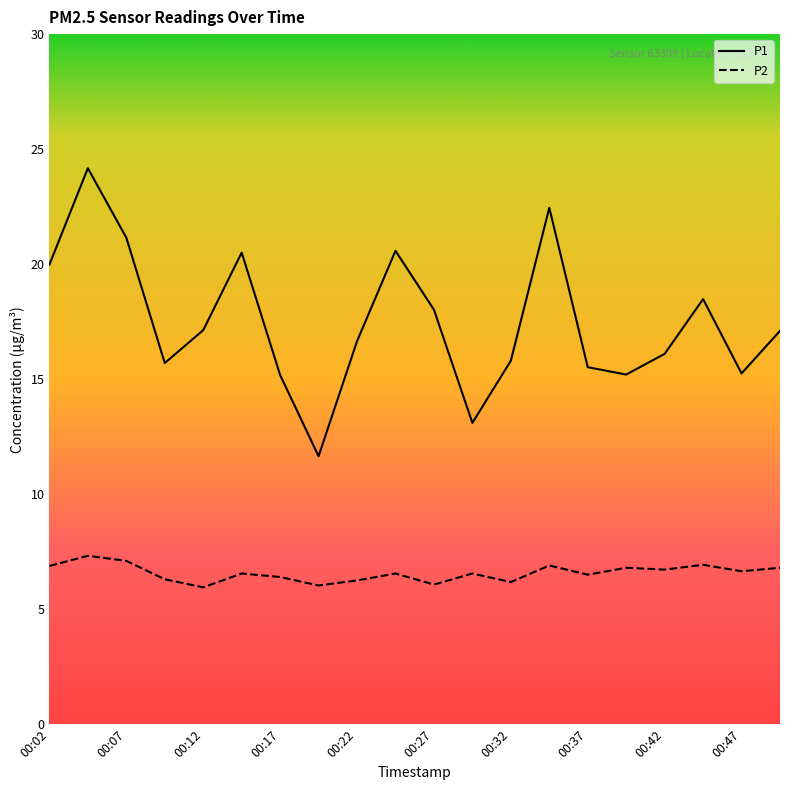

List the series in order of their overall mean, highest first.

P1, P2